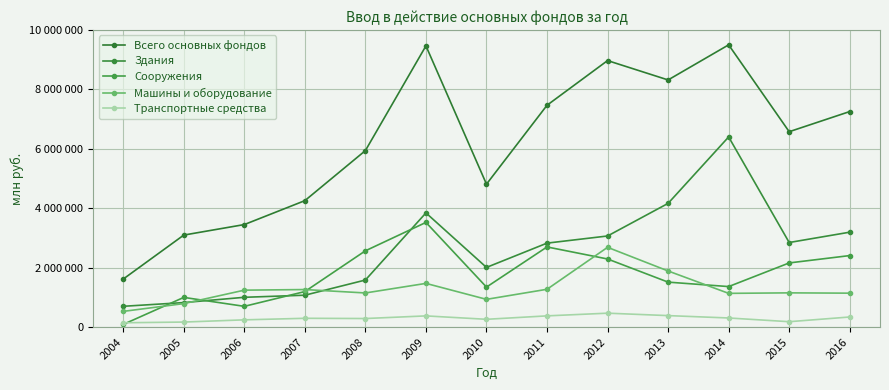

True or false: Всего основных фондов and Транспортные средства cross at least once.

False